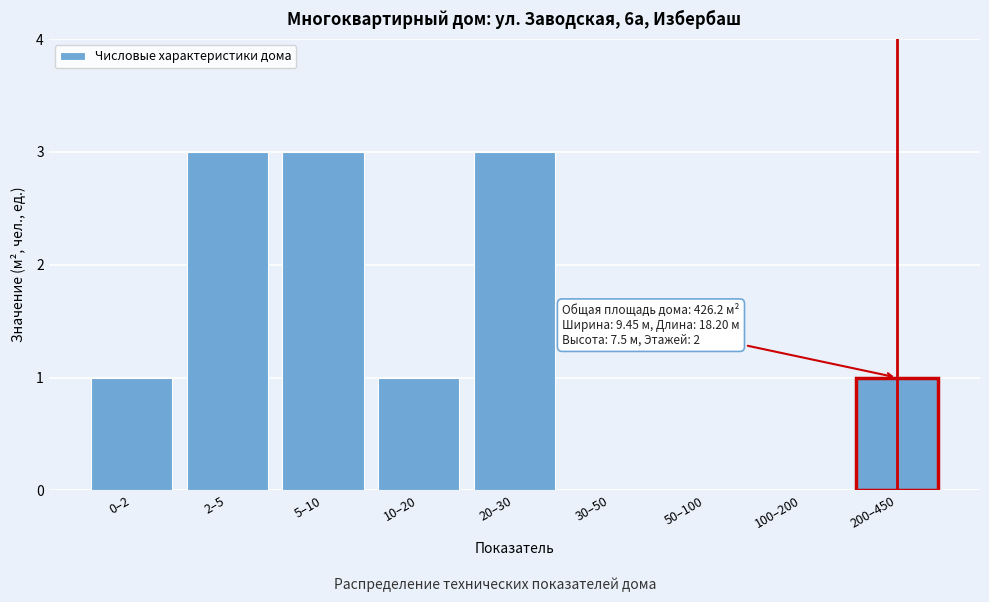

Reading left to right, what are all the values shown in this chart?

0–2=1	2–5=3	5–10=3	10–20=1	20–30=3	30–50=0	50–100=0	100–200=0	200–450=1